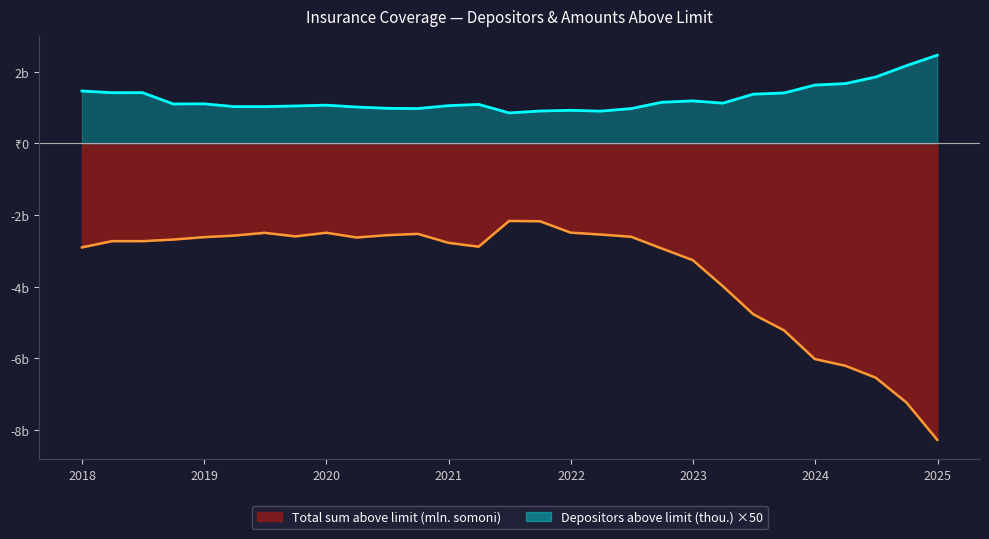

Rank the series by their average value, from highest to lowest.

Depositors above limit (thou.), Total sum above limit (mln. somoni)